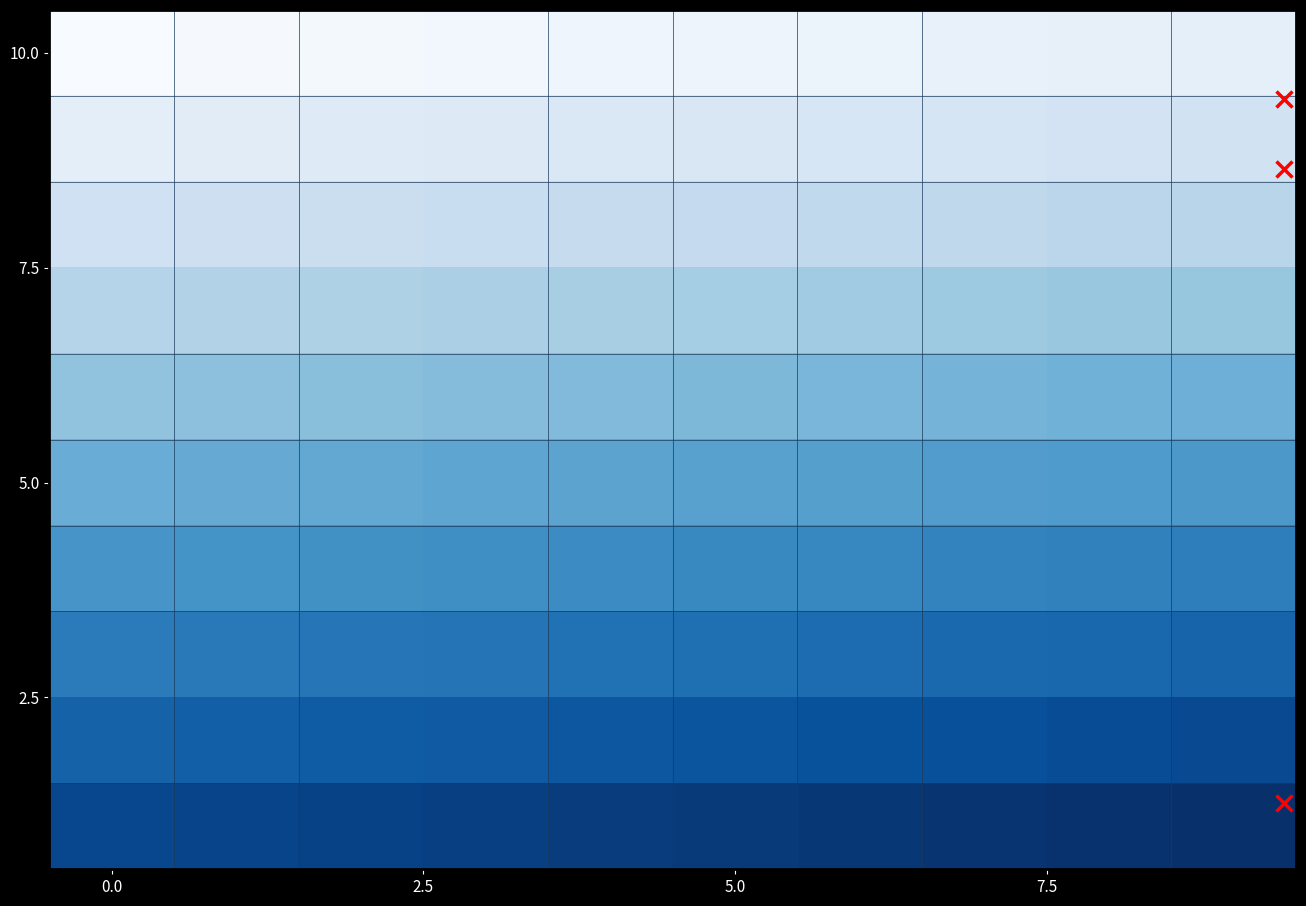

At which category is the sum across all series the highest?

9